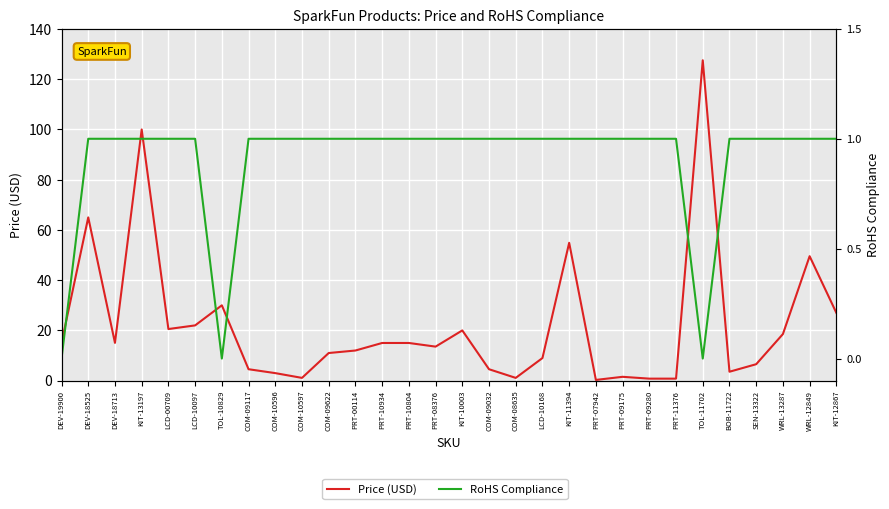

At which label does Price (USD) first exceed 14?

DEV-19900